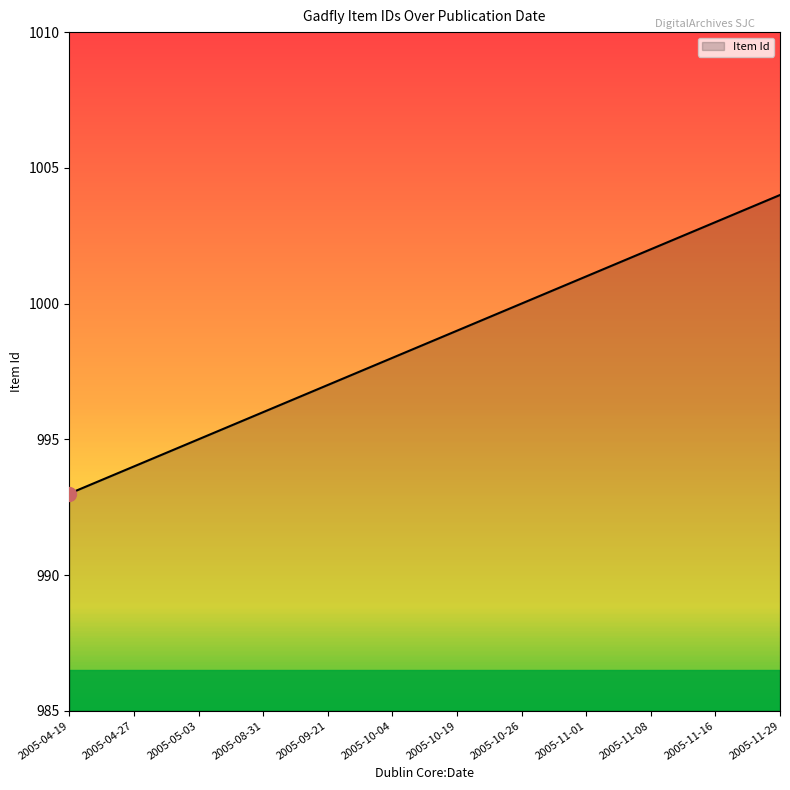

What is the sum of the values at 2005-05-03 and 2005-10-04?

1993